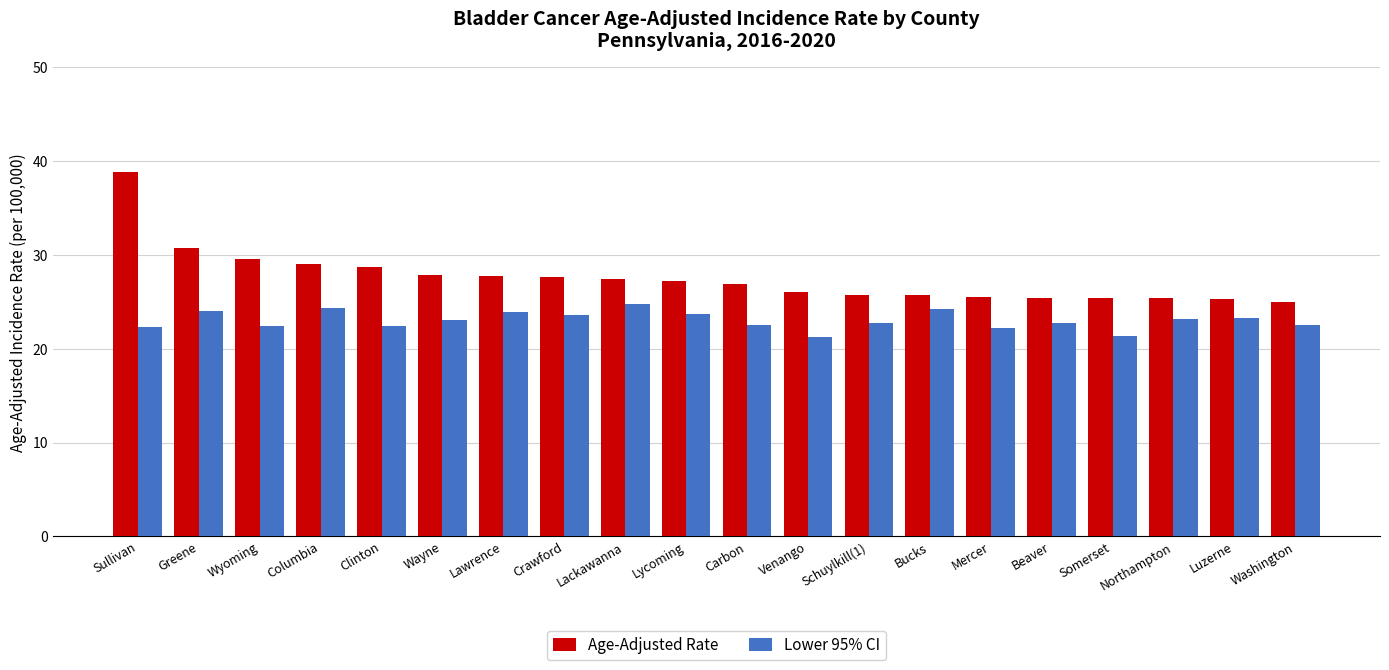

What are all the series names shown in the legend?

Age-Adjusted Rate, Lower 95% CI